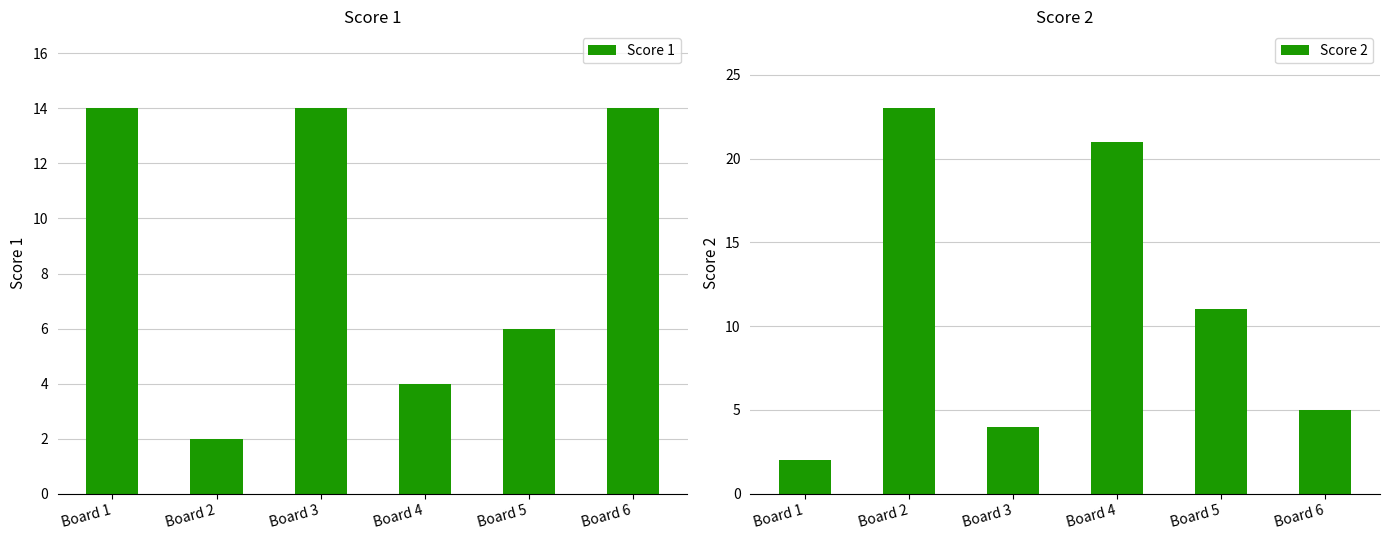

Is it true that Score 2 equals 28 at Board 4?

False